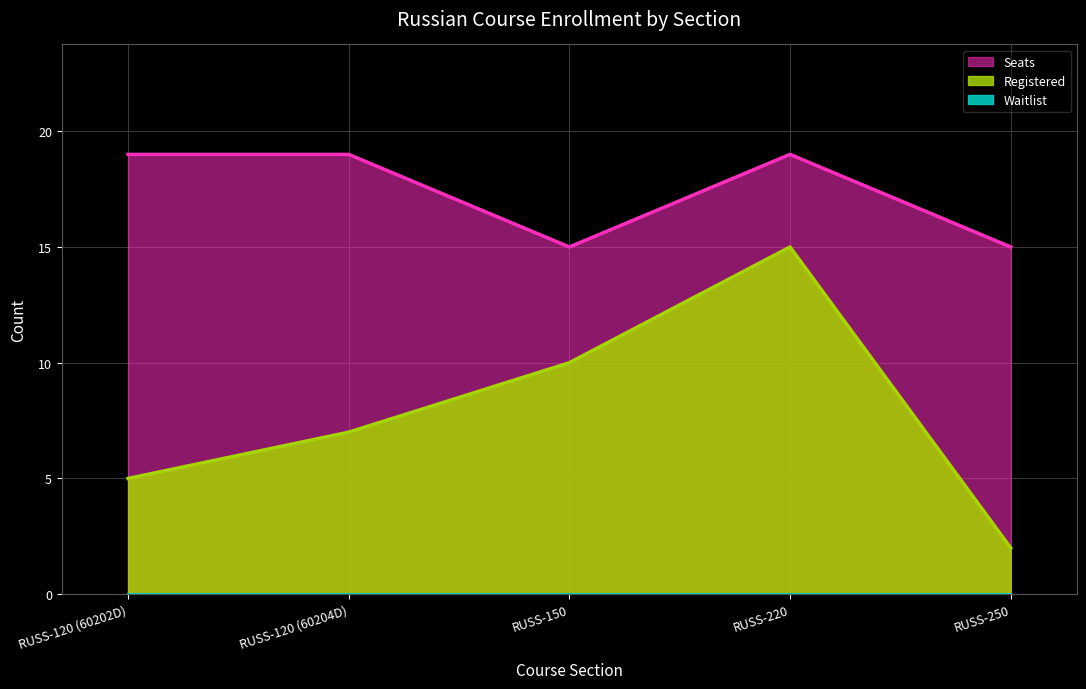

What is the difference between the second highest and second lowest values in the Seats series?

4